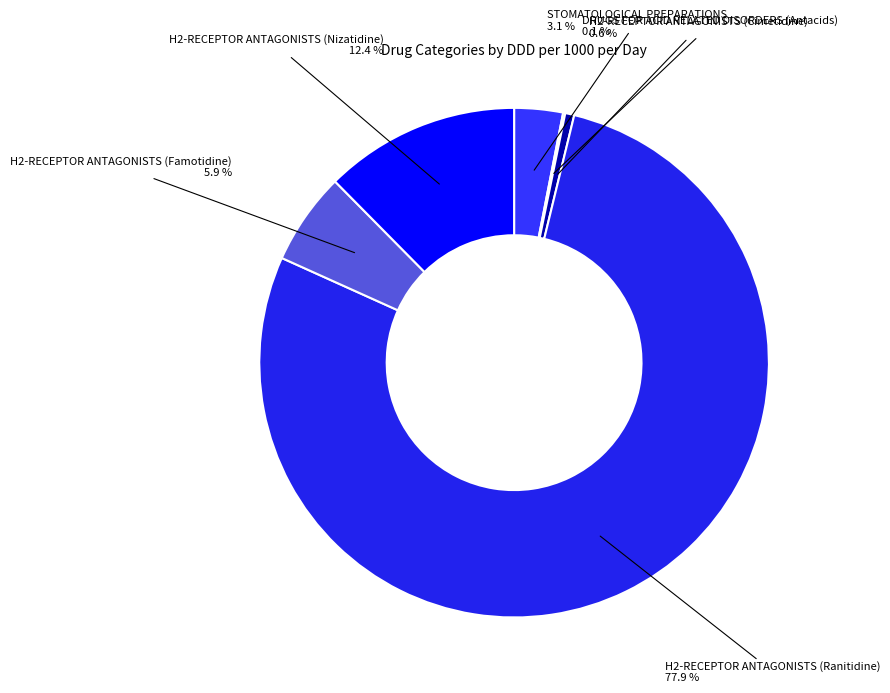

How many slices are in this pie chart?

6